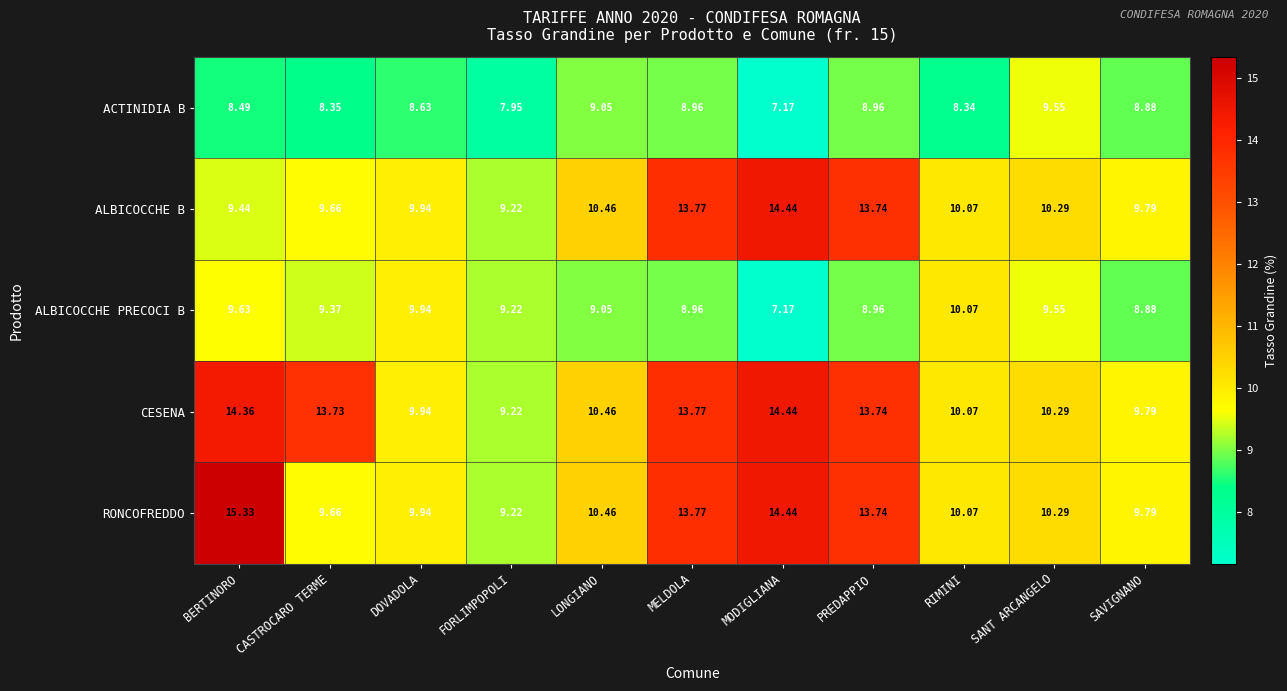

At which label does CESENA first exceed 10?

BERTINORO